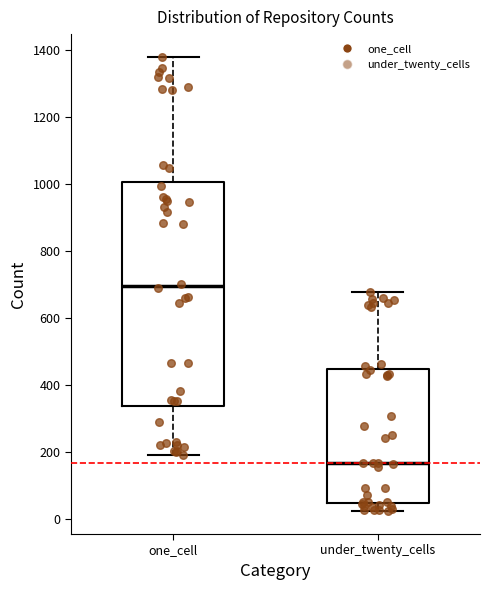

Where is the upper edge of the box for under_twenty_cells on the y-axis? The values are not printed on the chart, so give them approximately, as read against the axis.

440